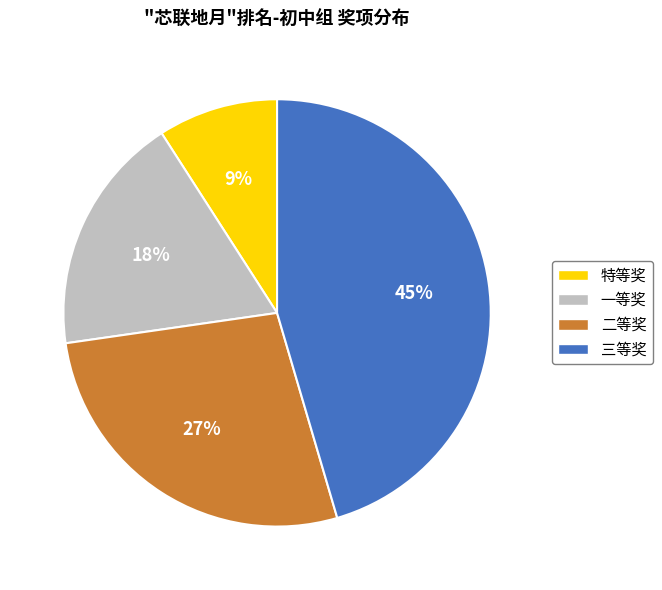

Is there any slice that represents more than half of the pie?

No